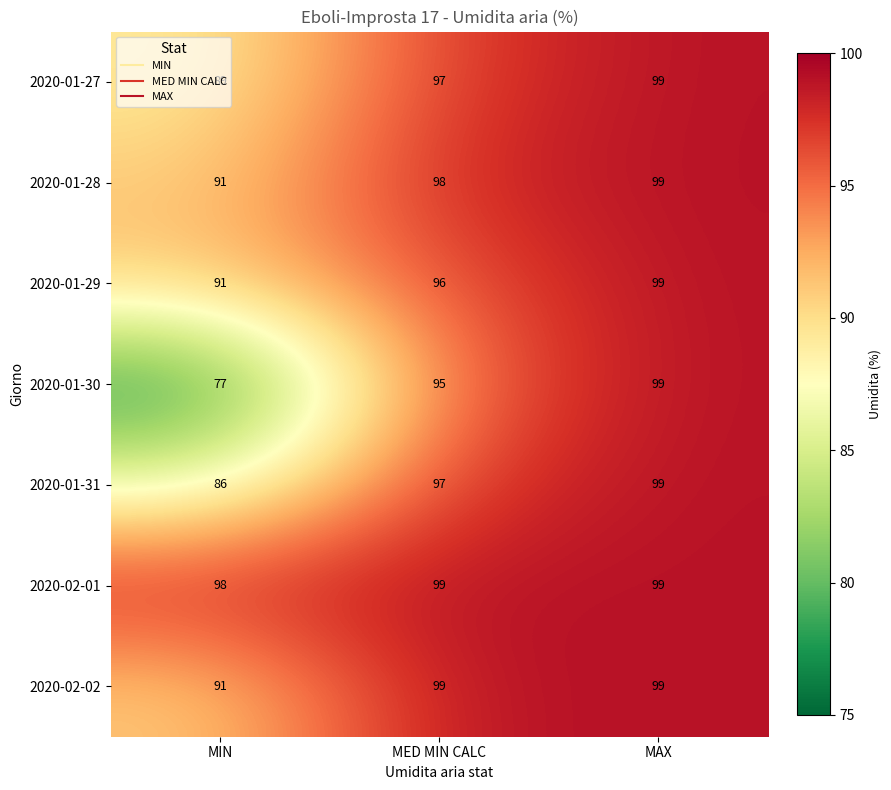

Which category has the lowest value across all series?

MIN